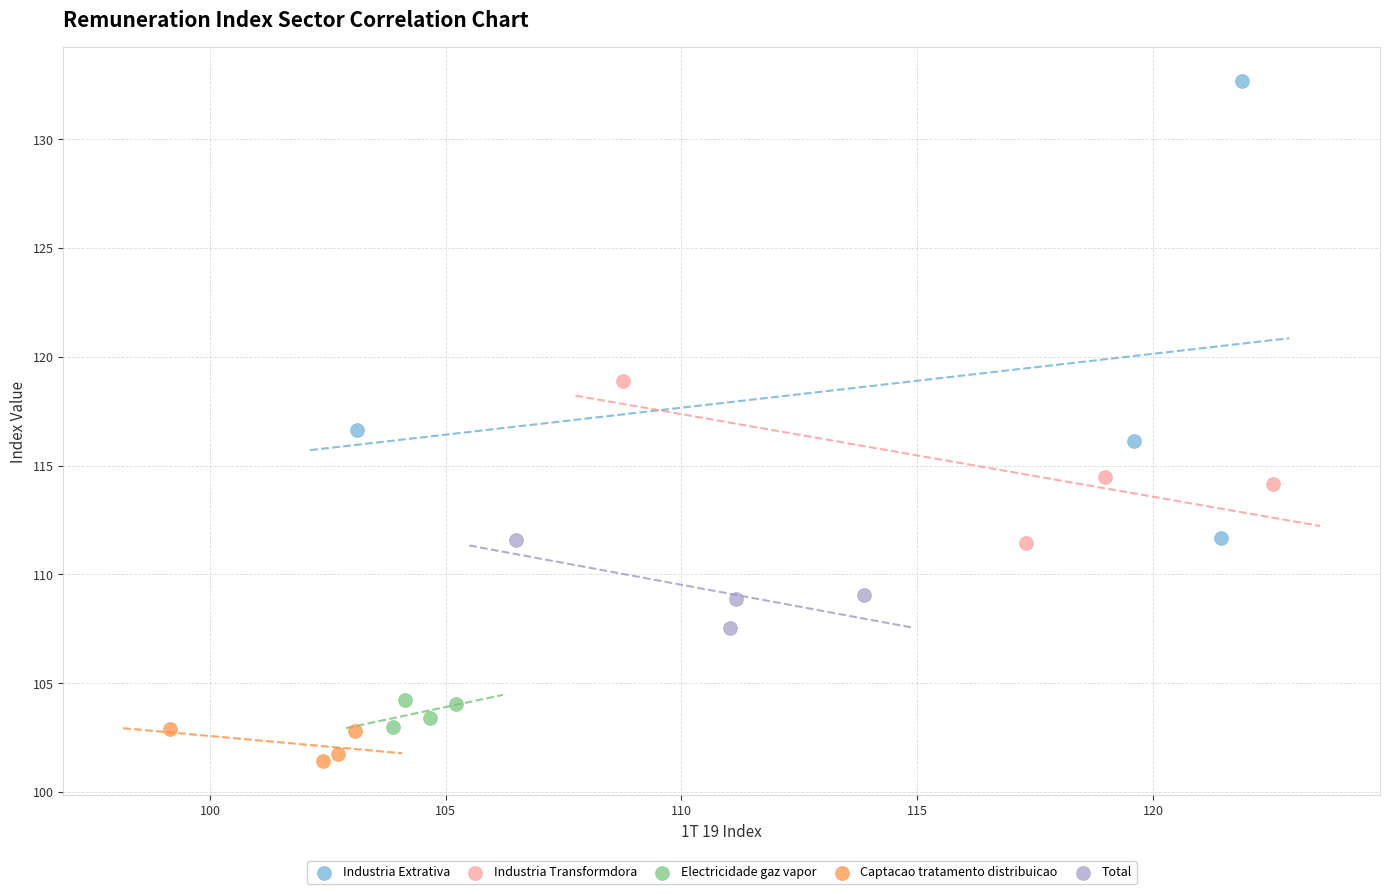

Which series reaches the maximum Y coordinate?

Industria Extrativa